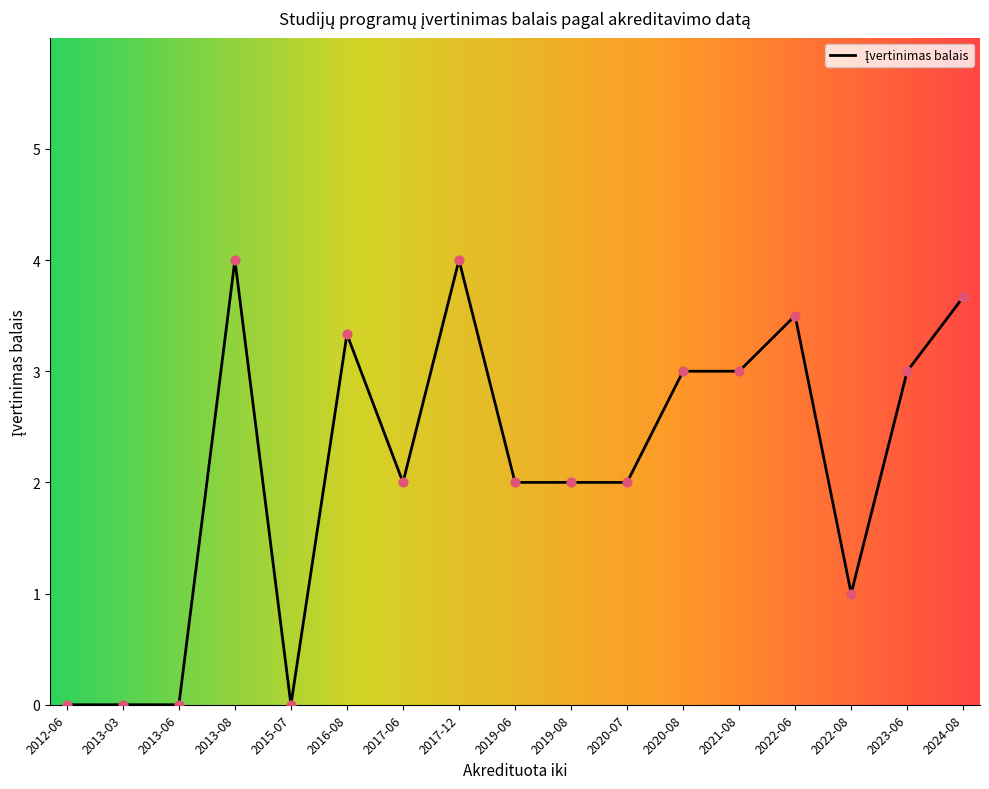

What is the change in value from 2013-03 to 2021-08?

+3.0